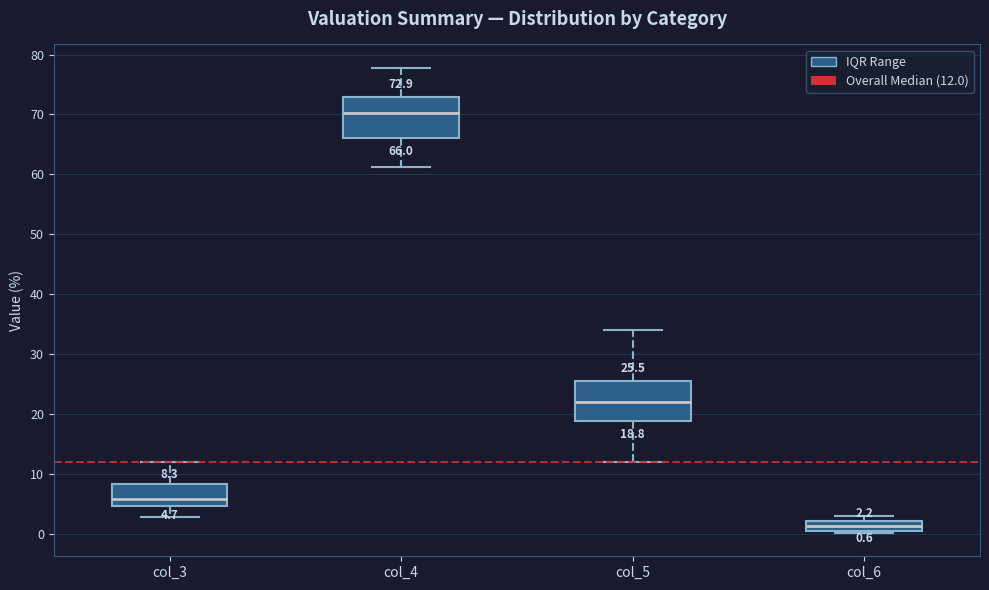

Which box has the lowest median line?

col_6